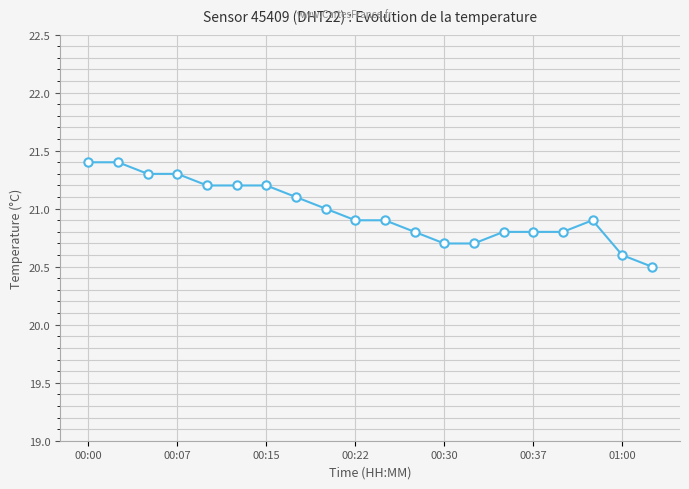

How many lines are shown in the chart?

1